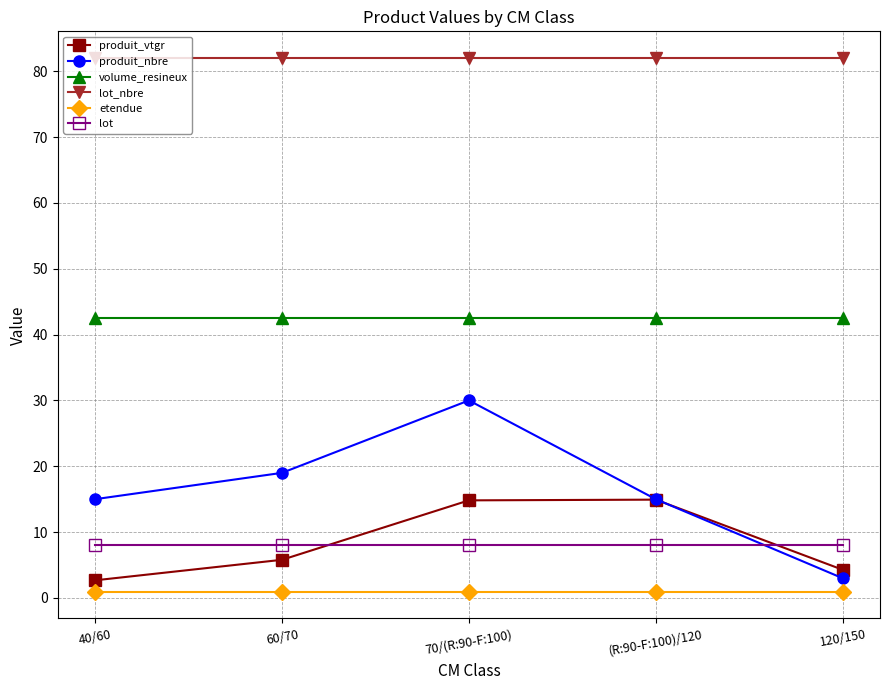

What is the lowest value of the lot_nbre series?

82.0